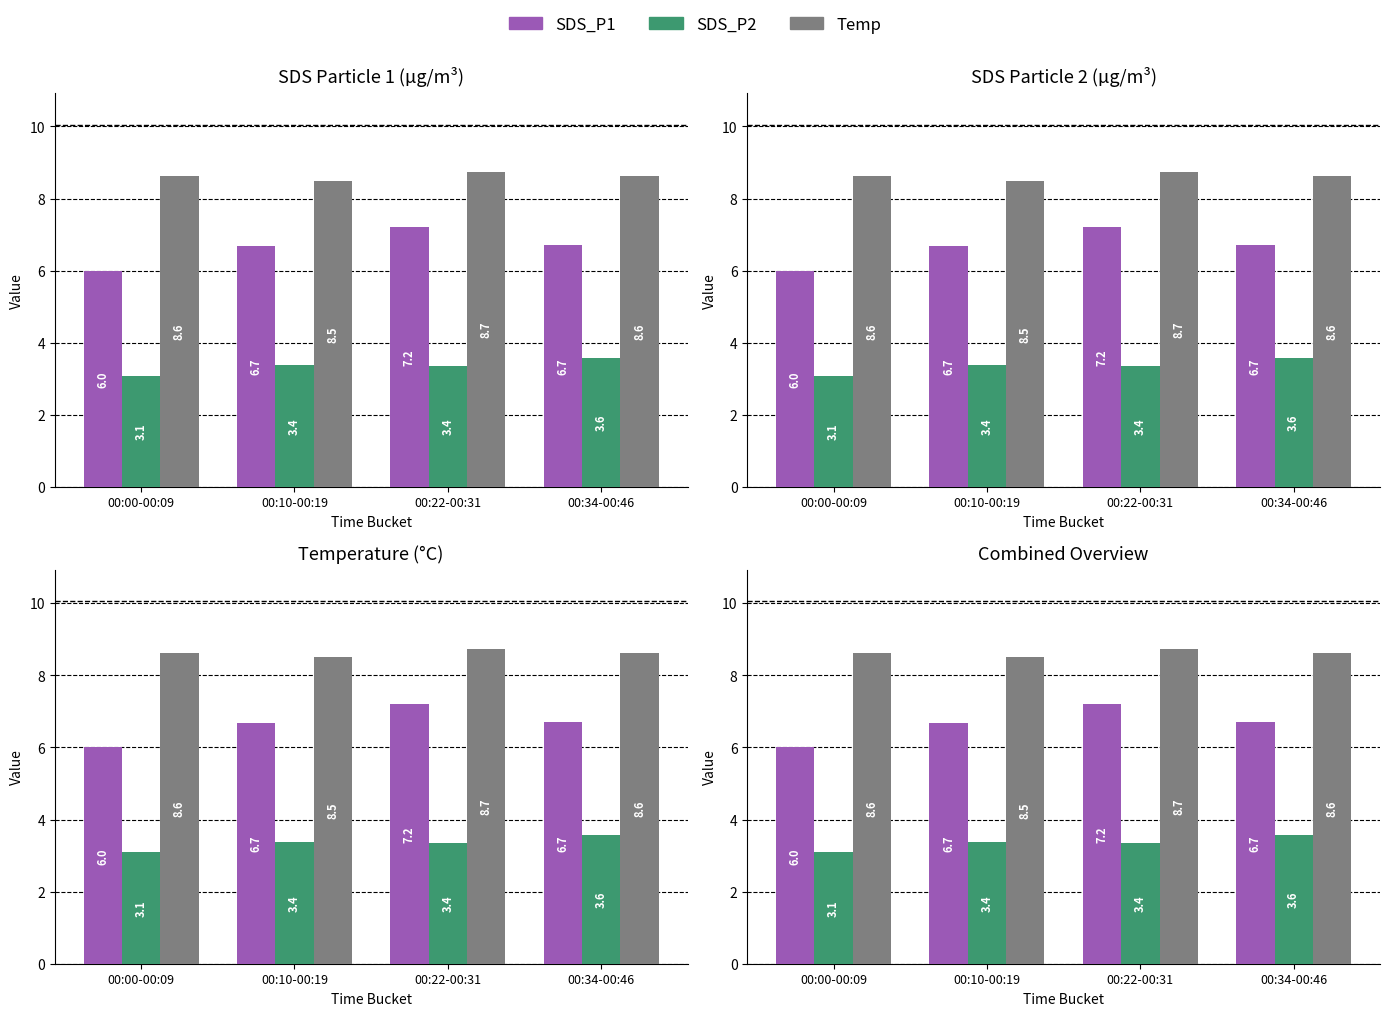

What value does the SDS_P2 series have at 00:10-00:19?

3.4